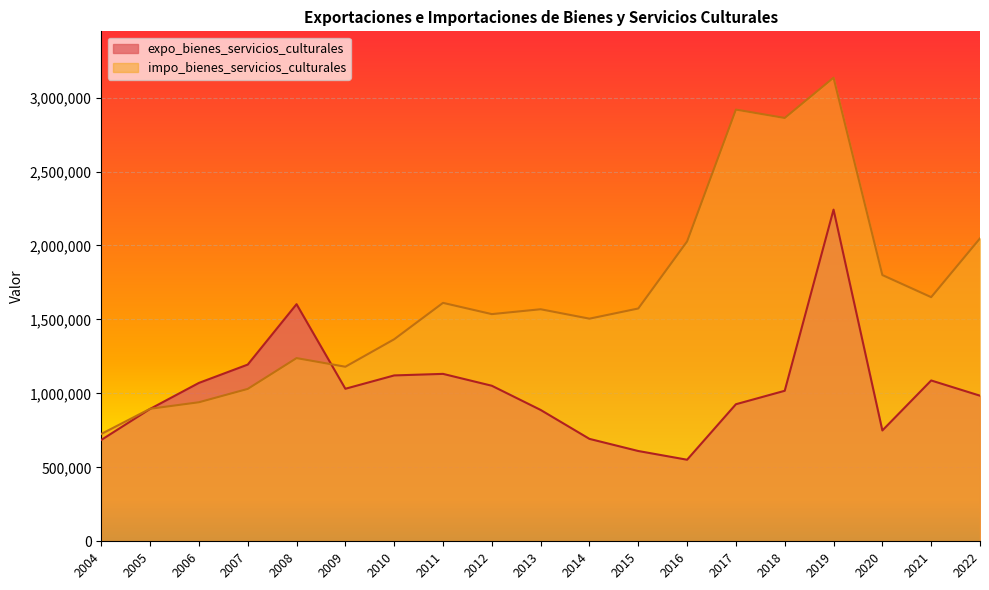

What is the smallest value displayed?

551360